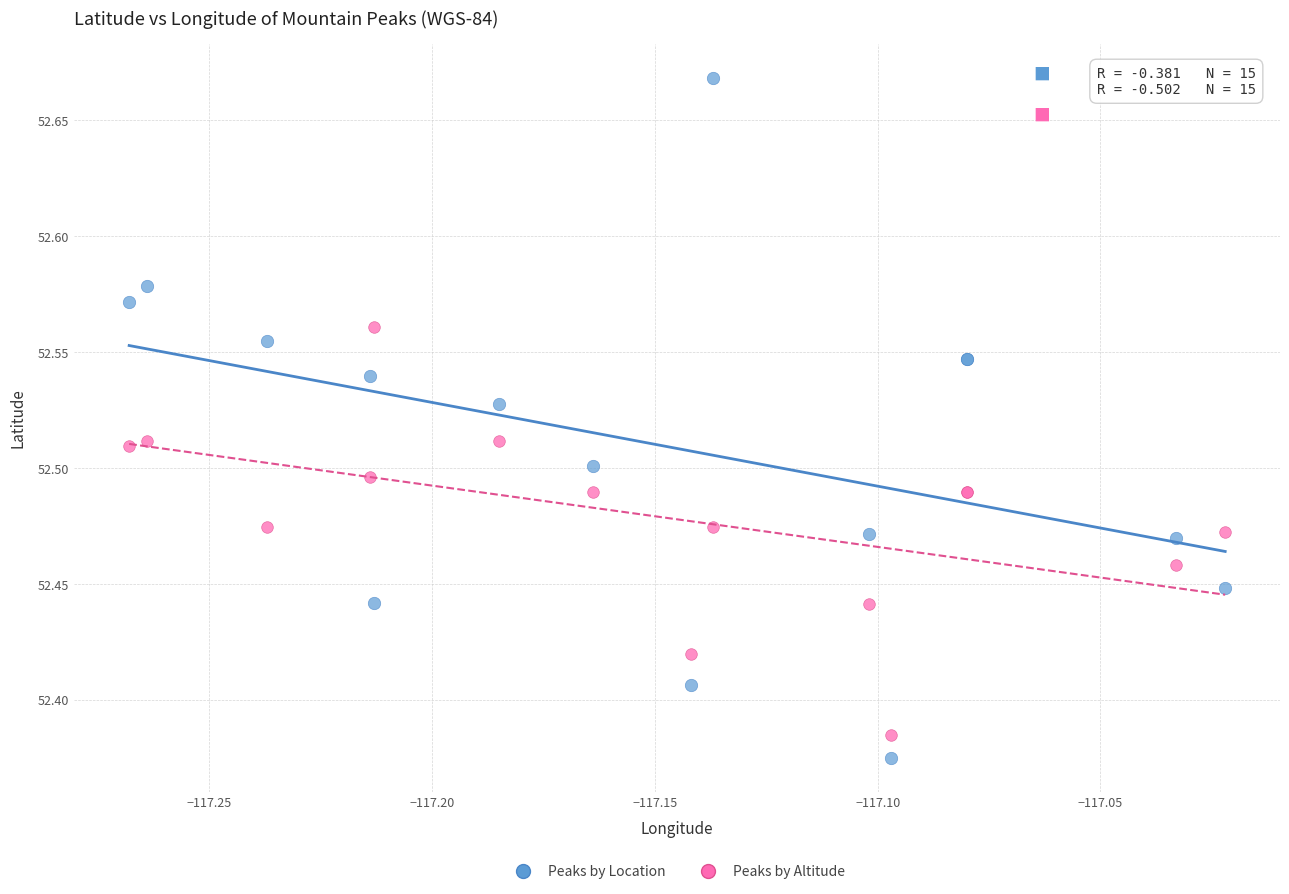

Which series has the largest Y range (max minus min)?

Peaks by Location